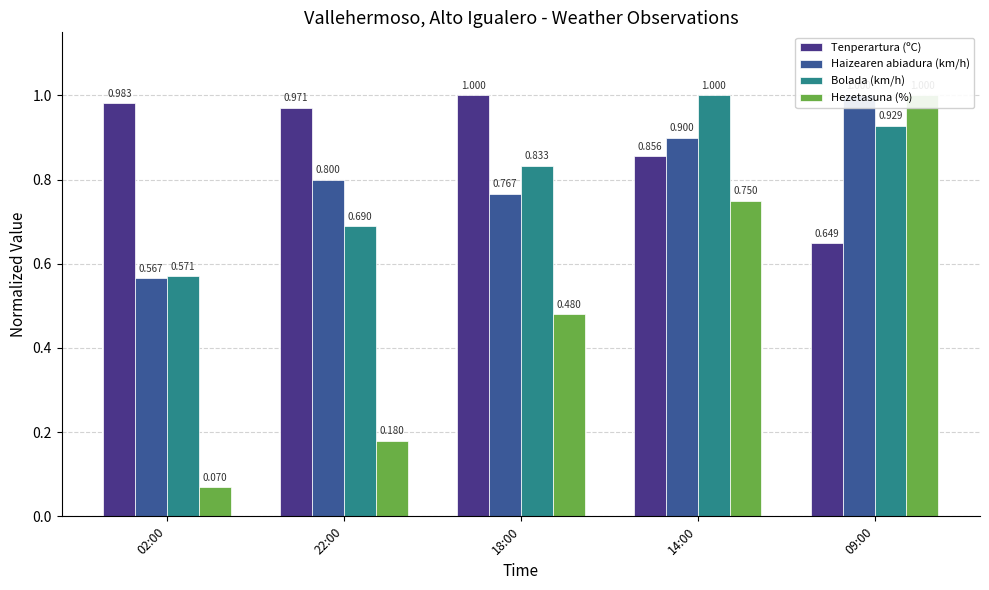

What is the sum of all Tenperartura (ºC) values?

4.5